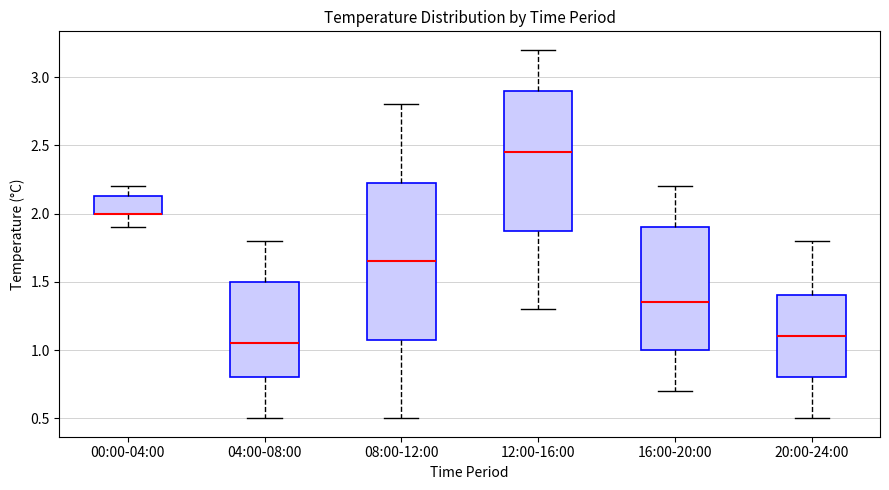

Reading left to right, read every box against the y-axis: the position of its median line, the range the box covers, and the ends of its whiskers. The values are not printed on the chart, so give them approximately, as read against the axis.

00:00-04:00: median 2.00 (drawn on the box's lower edge), box 2.00 to 2.15, whiskers 1.90 to 2.20
04:00-08:00: median 1.05, box 0.80 to 1.50, whiskers 0.50 to 1.80
08:00-12:00: median 1.65, box 1.10 to 2.25, whiskers 0.50 to 2.80
12:00-16:00: median 2.45, box 1.90 to 2.90, whiskers 1.30 to 3.20
16:00-20:00: median 1.35, box 1.00 to 1.90, whiskers 0.70 to 2.20
20:00-24:00: median 1.10, box 0.80 to 1.40, whiskers 0.50 to 1.80